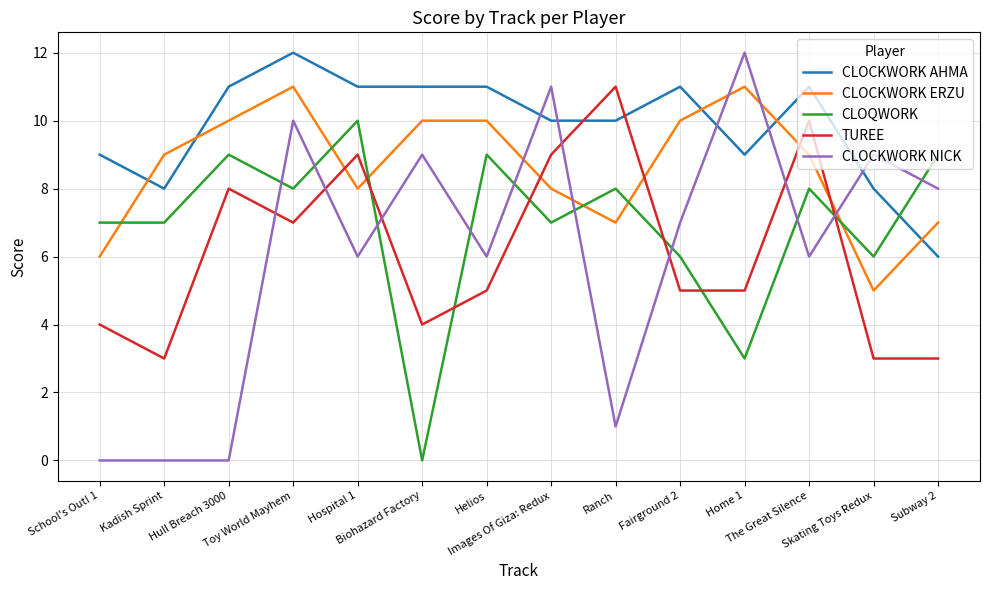

After their last crossing, which series has the higher values: CLOCKWORK ERZU or TUREE?

CLOCKWORK ERZU